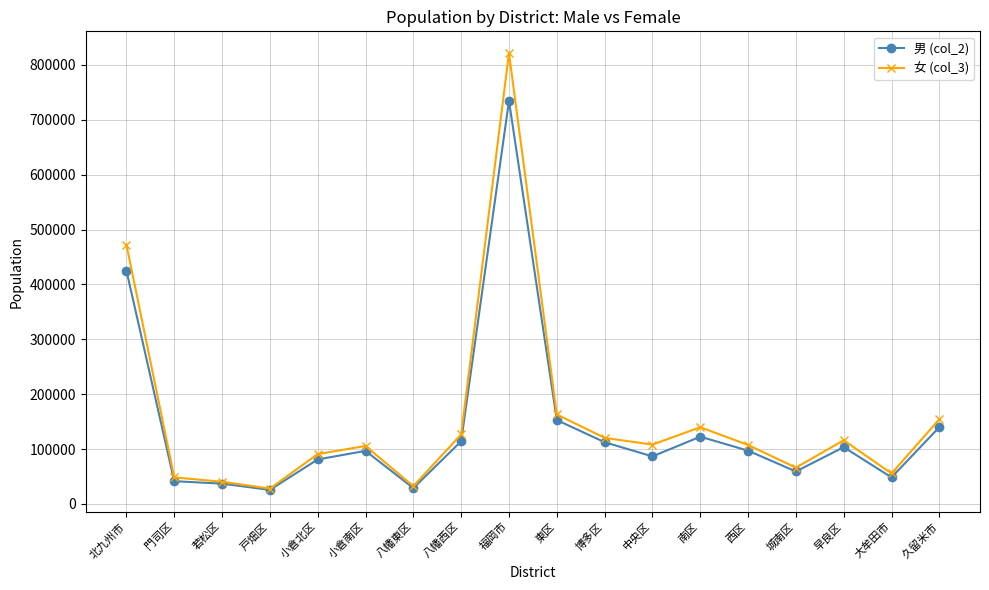

Which series has the widest spread of values?

女 (col_3)